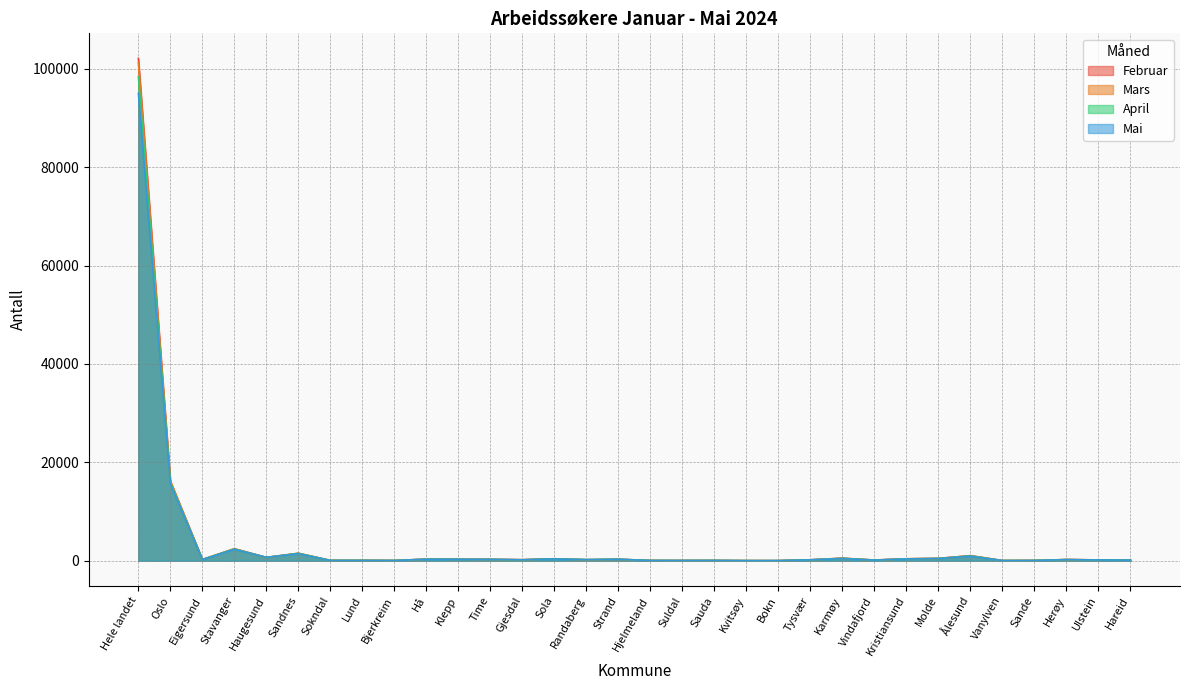

How many interior local valleys does the Mars series have?

10